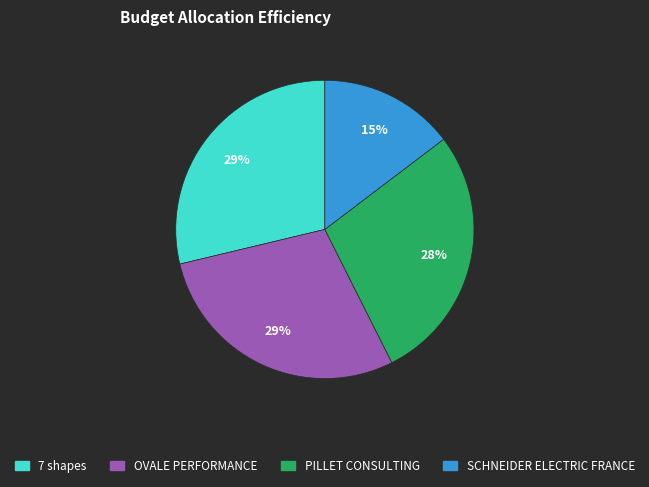

Do 7 shapes and SCHNEIDER ELECTRIC FRANCE together represent more than half of the pie?

No